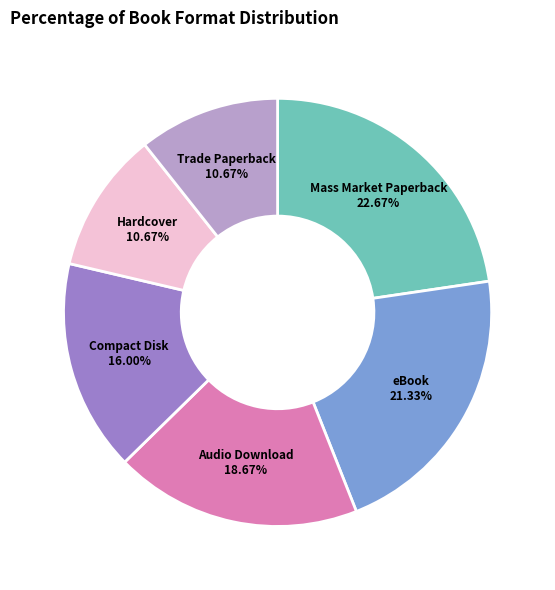

To the nearest percent, what is the average slice percentage?

17%